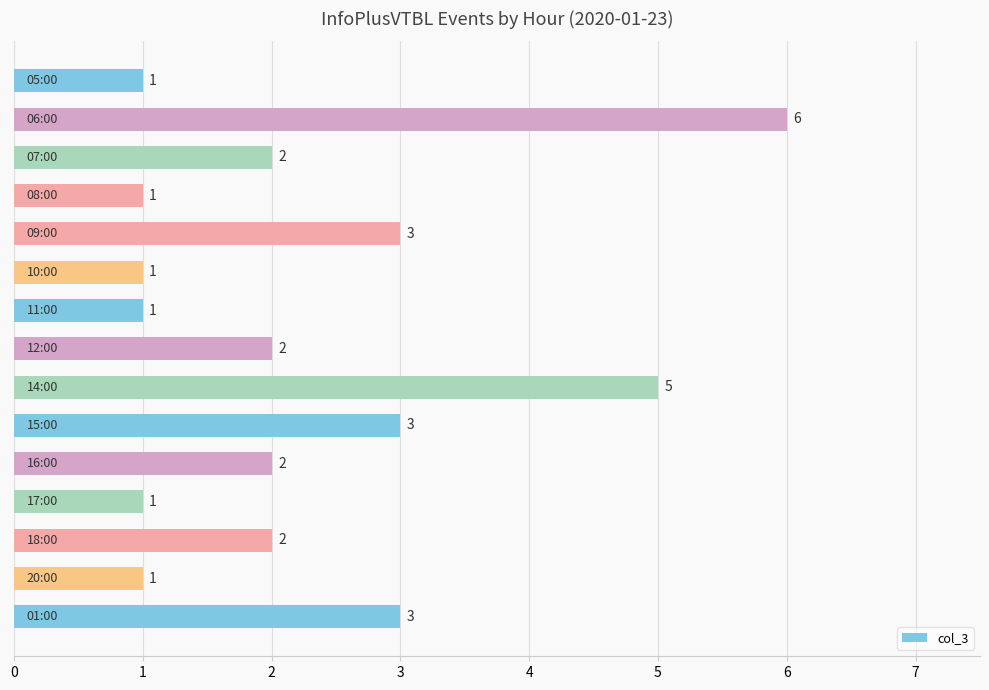

What is the greatest value displayed?

6